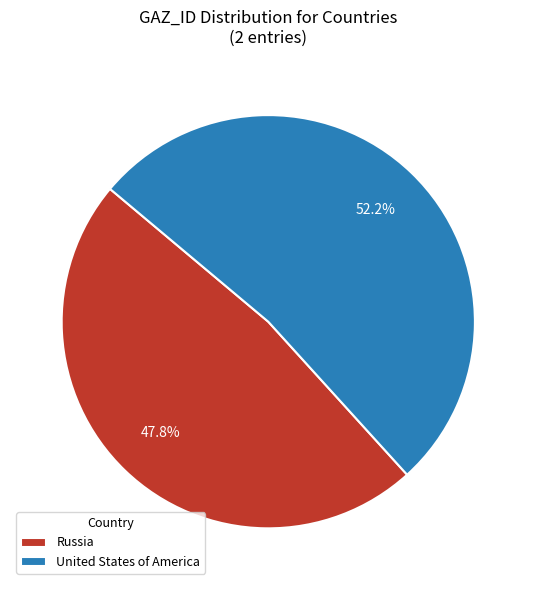

The Russia slice represents 35% of the pie. True or false?

False